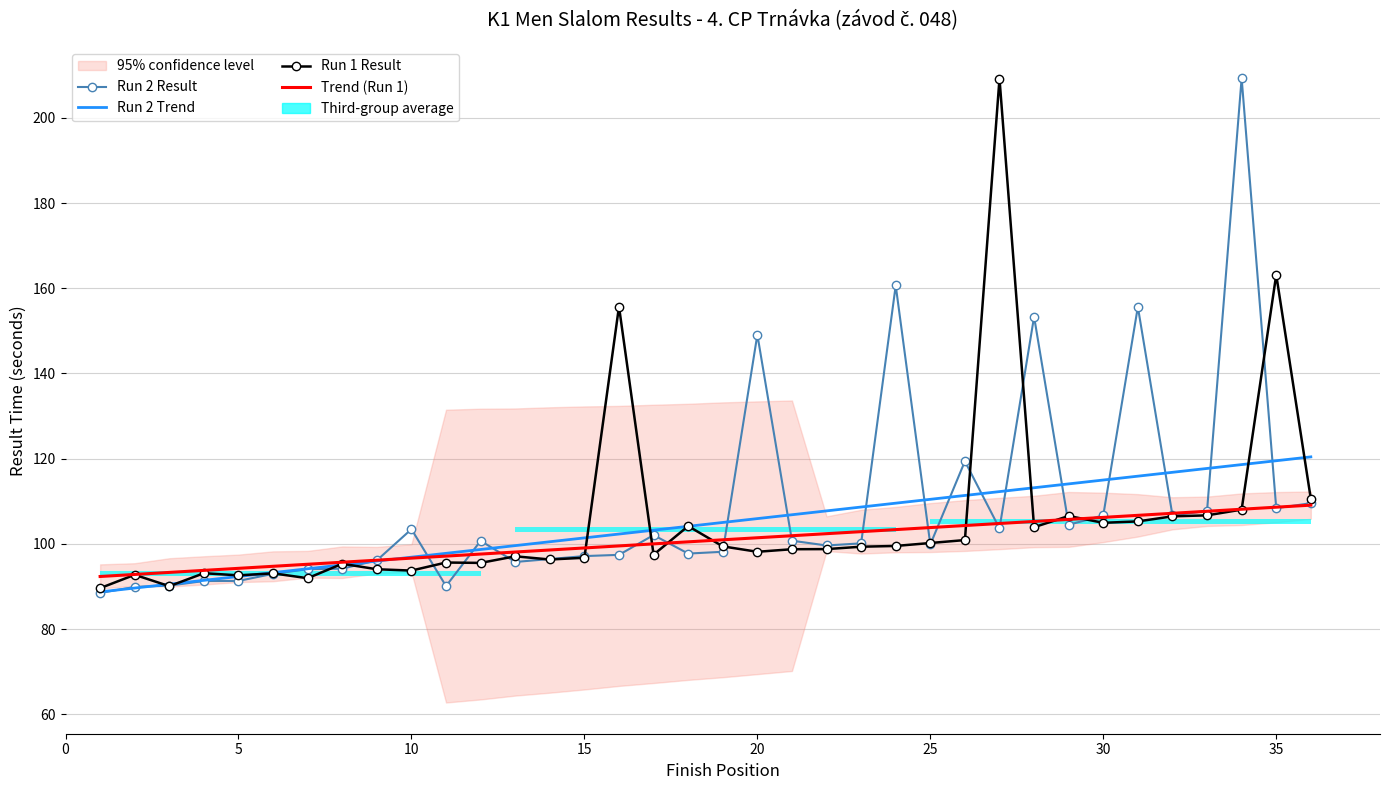

Approximately how many times larger is the value at 17 compared to 27?

0.5